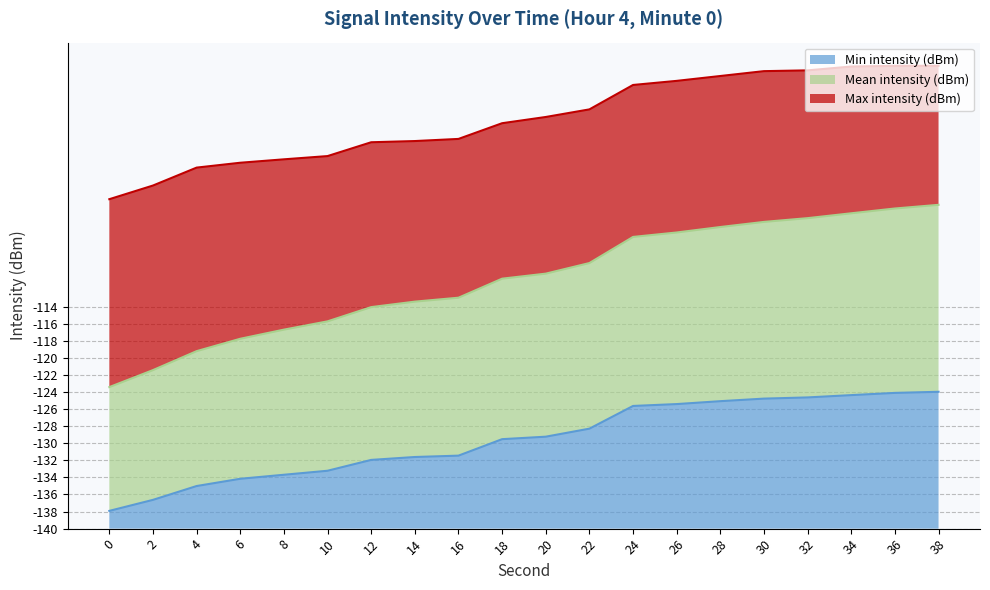

Between 0 and 10, which series saw the biggest shift?

Mean intensity (dBm)